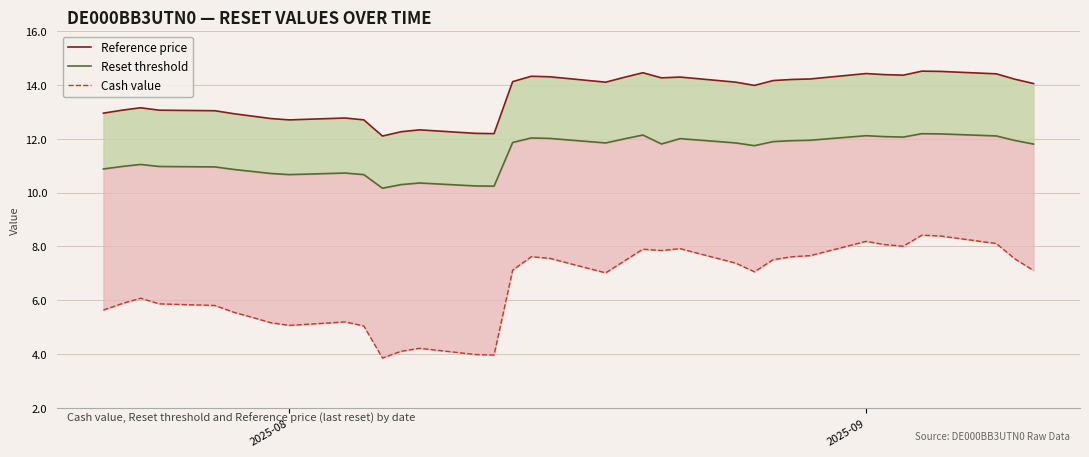

Reading left to right, list all the values displayed in this chart.

Reference price: 12.9	13.1	13.2	13.1	13.0	12.9	12.8	12.8	12.7	12.8	12.7	12.1	12.3	12.3	12.2	12.2	14.1	14.3	14.3	14.1	14.3	14.4	14.3	14.3	14.1	14.0	14.2	14.2	14.2	14.4	14.4	14.4	14.5	14.5	14.4	14.2	14.1
Reset threshold: 10.9	11.0	11.0	11.0	11.0	10.9	10.8	10.7	10.7	10.7	10.7	10.2	10.3	10.4	10.2	10.2	11.9	12.0	12.0	11.8	12.0	12.1	11.8	12.0	11.8	11.7	11.9	11.9	11.9	12.1	12.1	12.1	12.2	12.2	12.1	11.9	11.8
Cash value: 5.6	5.9	6.1	5.9	5.8	5.6	5.4	5.2	5.1	5.2	5.0	3.9	4.1	4.2	4.0	4.0	7.1	7.6	7.6	7.0	7.5	7.9	7.8	7.9	7.4	7.1	7.5	7.6	7.7	8.2	8.1	8.0	8.4	8.4	8.1	7.5	7.1